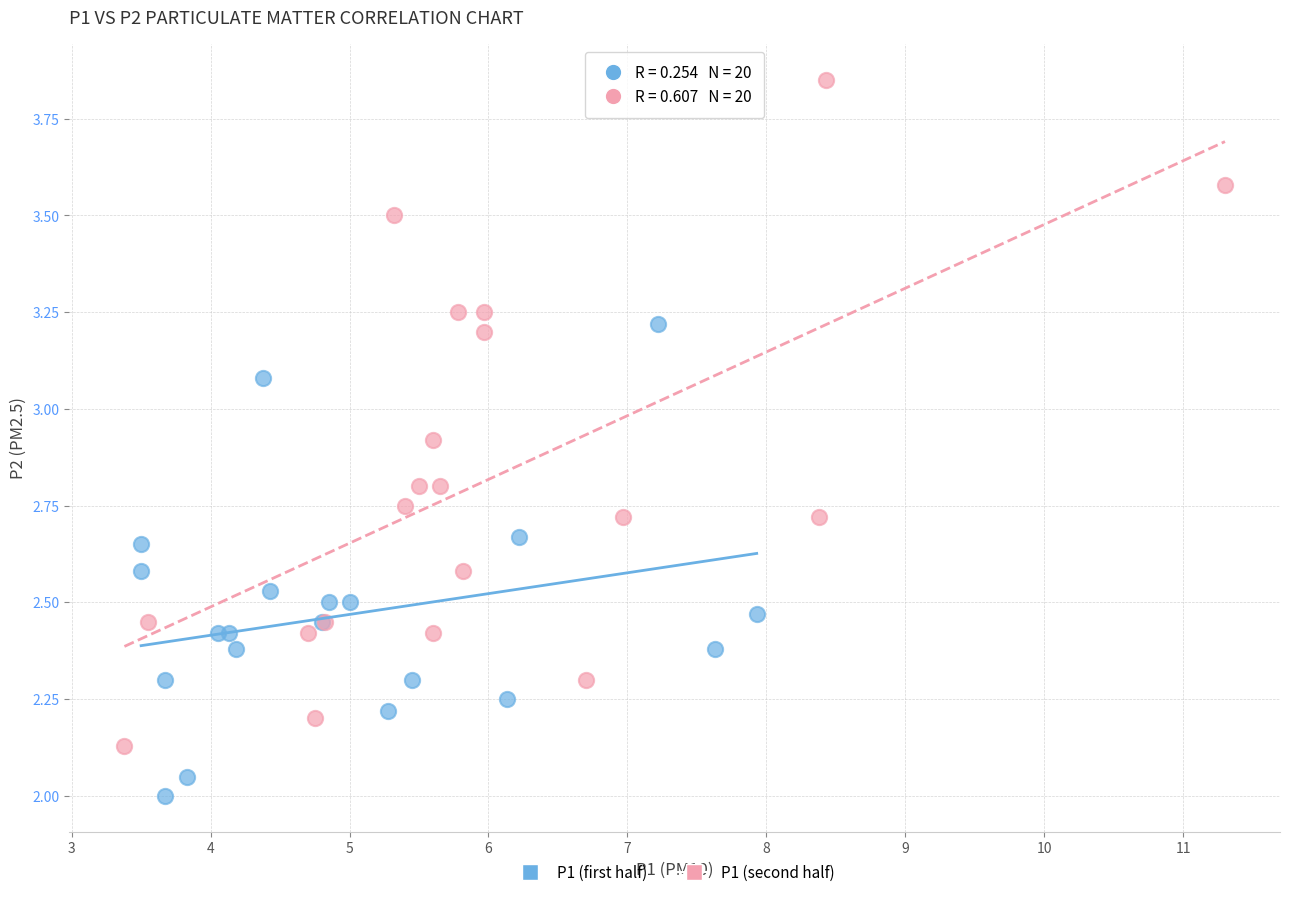

What are all the series names shown in the legend?

P1 (first half), P1 (second half)